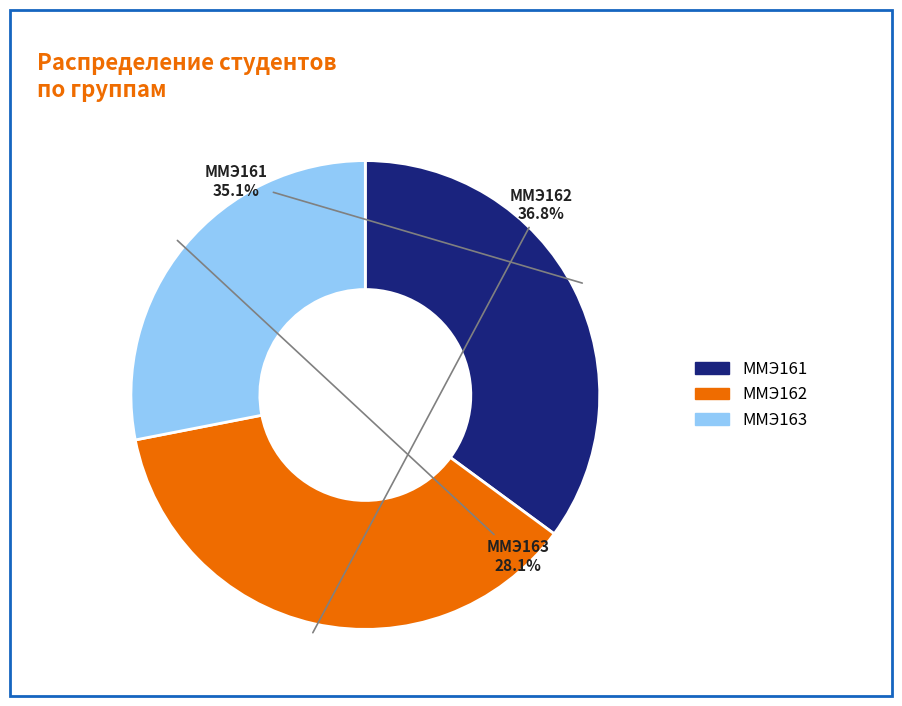

What is the smallest slice in the pie chart?

ММЭ163